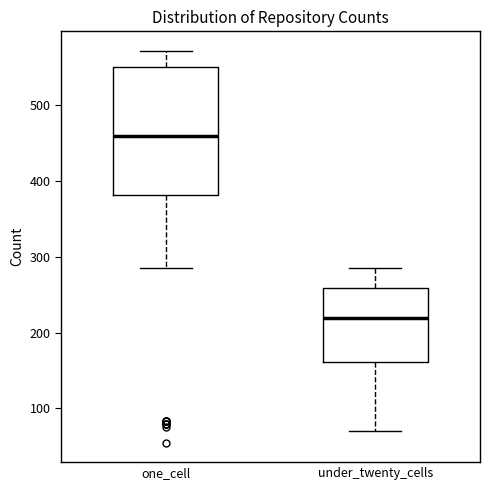

Where does the upper whisker of the box for under_twenty_cells end on the y-axis? The values are not printed on the chart, so give them approximately, as read against the axis.

290